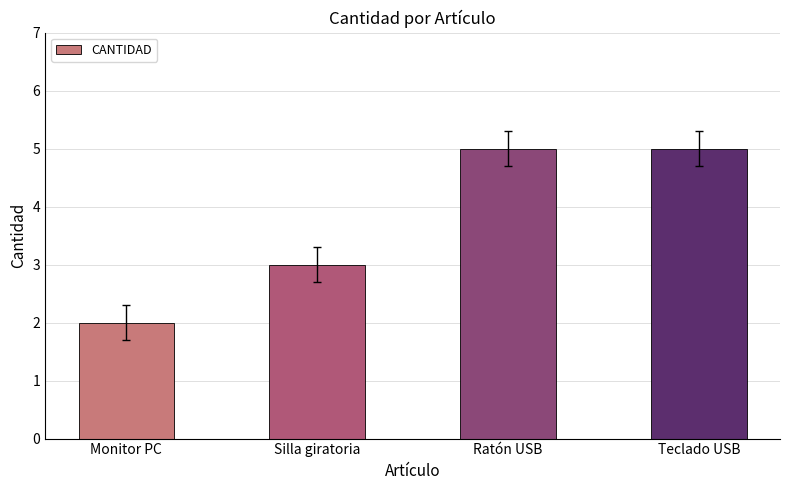

At which category does the chart reach its minimum across all series?

Monitor PC